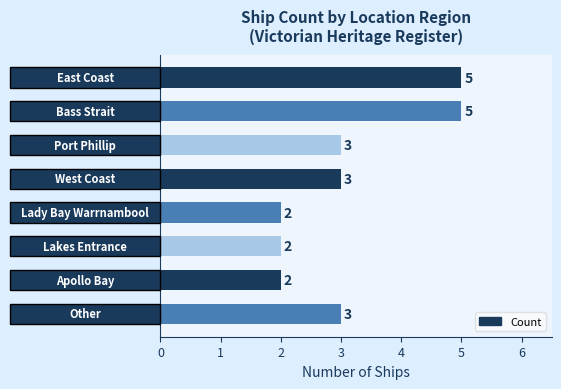

Reading bottom to top, list all the values displayed in this chart.

3	2	2	2	3	3	5	5